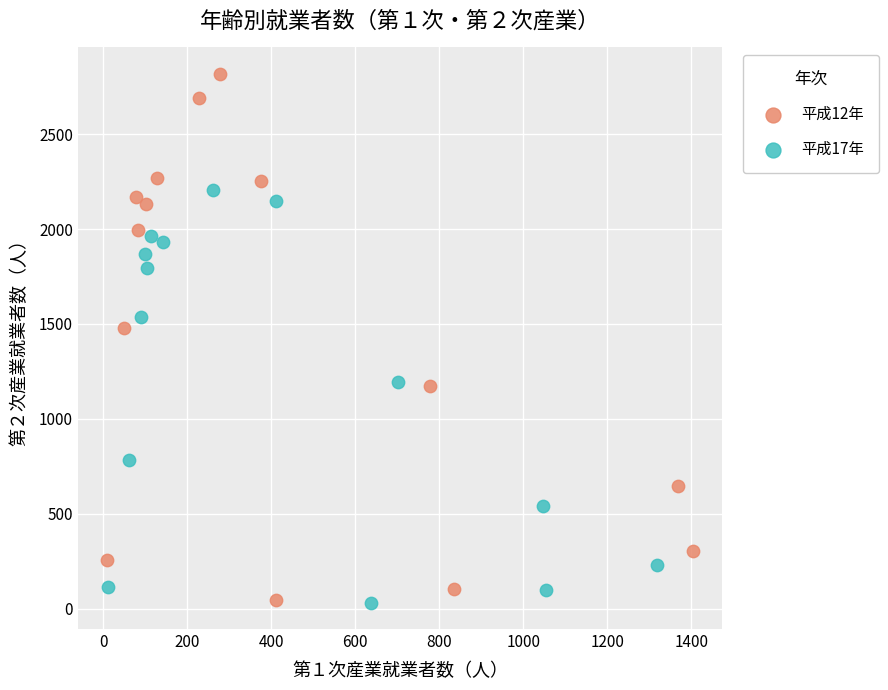

Which series has the largest Y range (max minus min)?

平成12年